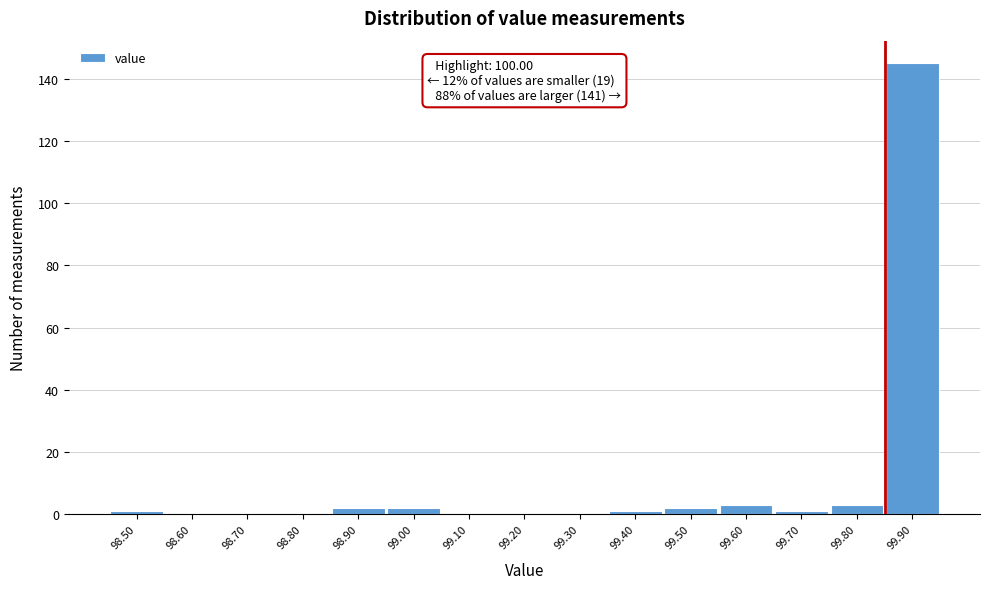

Reading right to left, what are all the values shown in this chart?

99.90=145	99.80=3	99.70=1	99.60=3	99.50=2	99.40=1	99.30=0	99.20=0	99.10=0	99.00=2	98.90=2	98.80=0	98.70=0	98.60=0	98.50=1